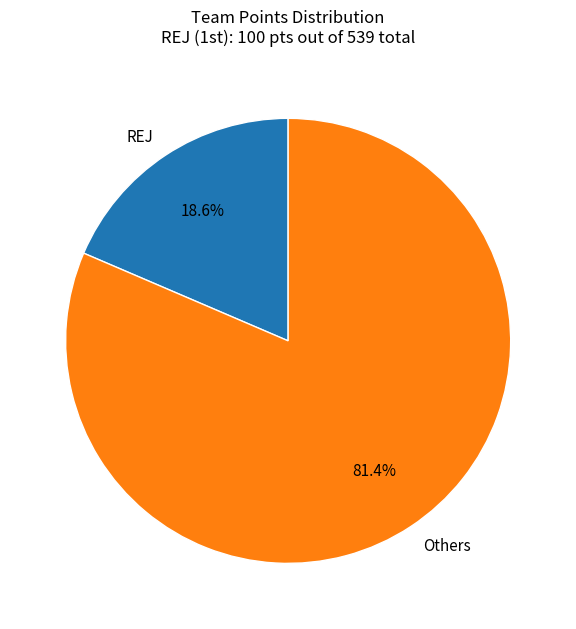

Between Others and REJ, which is larger?

Others